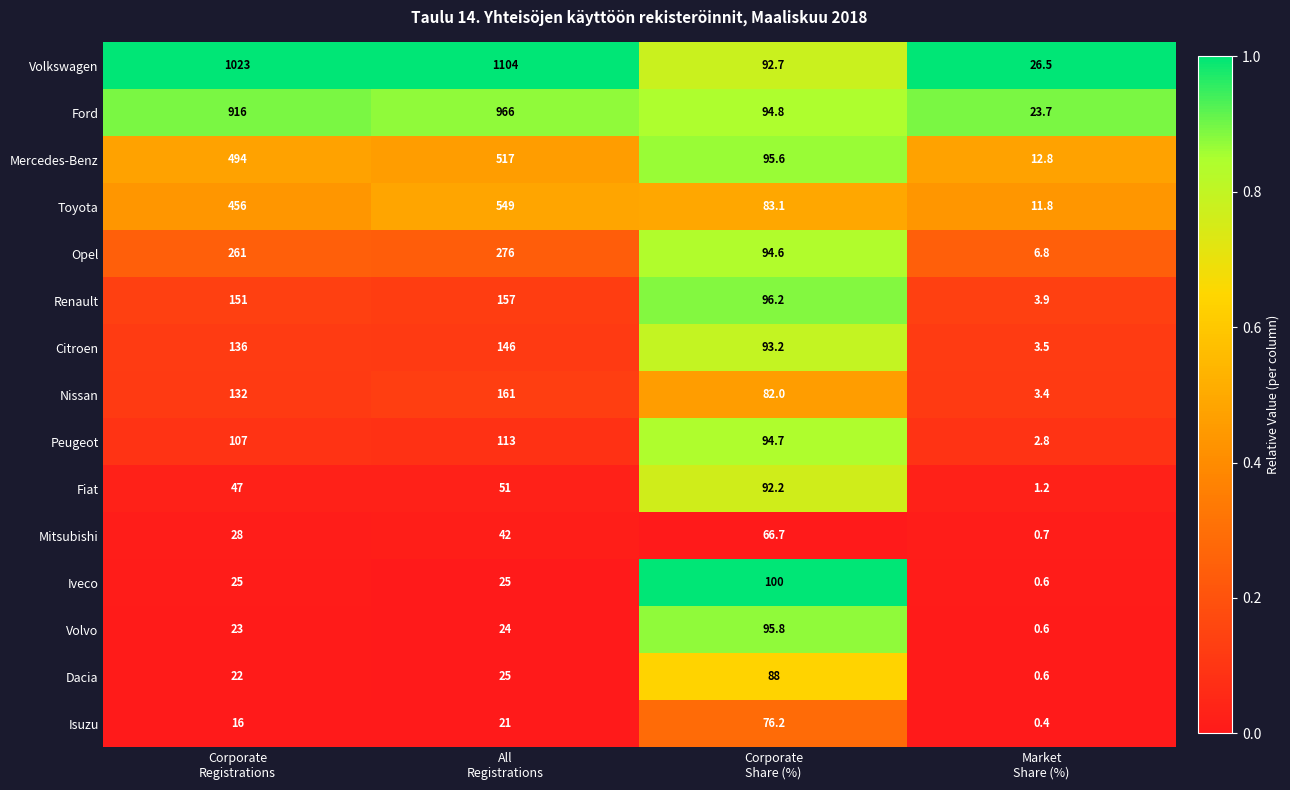

What is the sum of all Toyota values?

1099.9